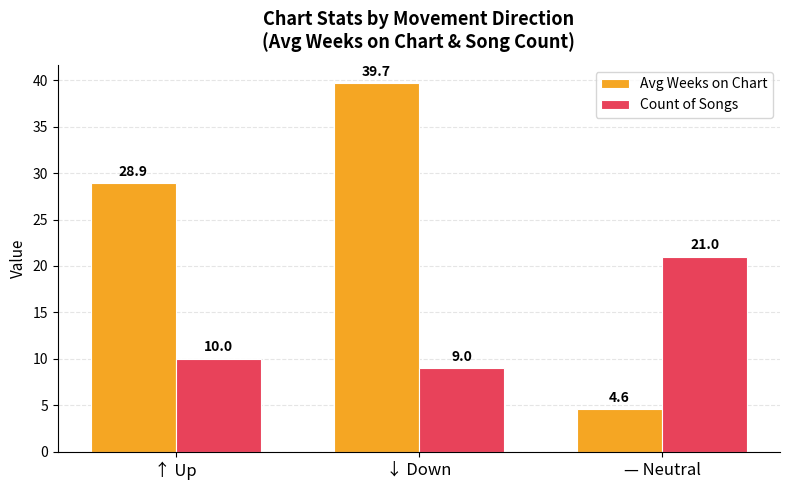

At which label is Count of Songs closest to 15?

↑ Up